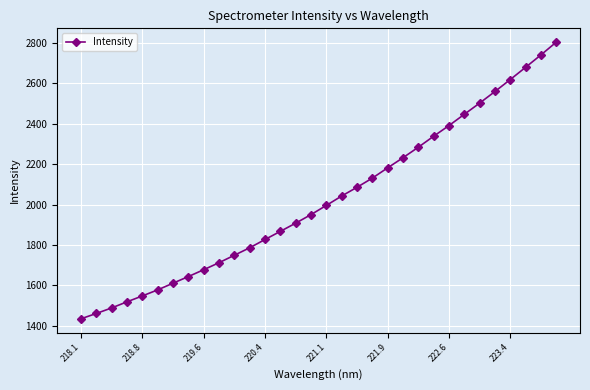

True or false: there are more than 2 points higher than both neighbors.

False